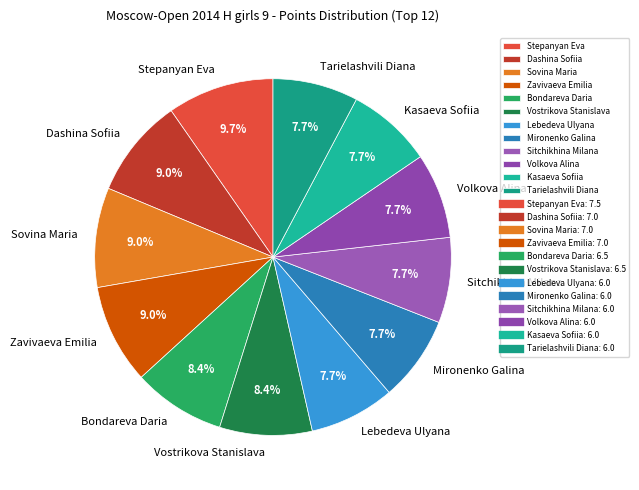

Which slice is the largest?

Stepanyan Eva